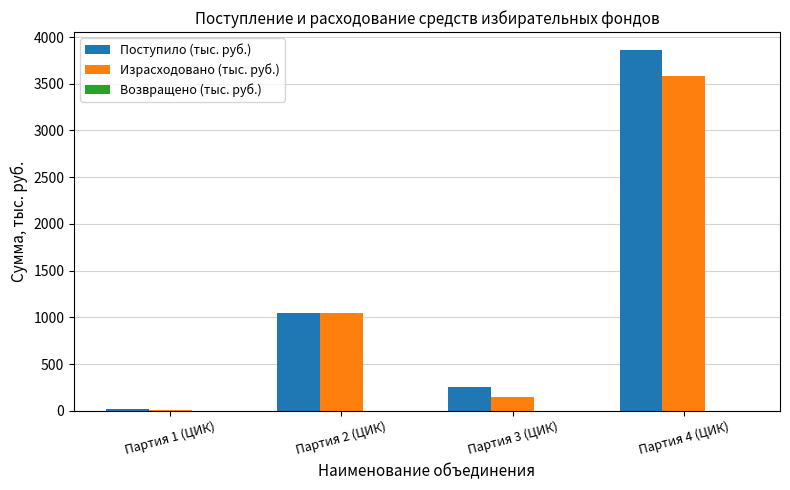

Count the number of categories in the chart.

4